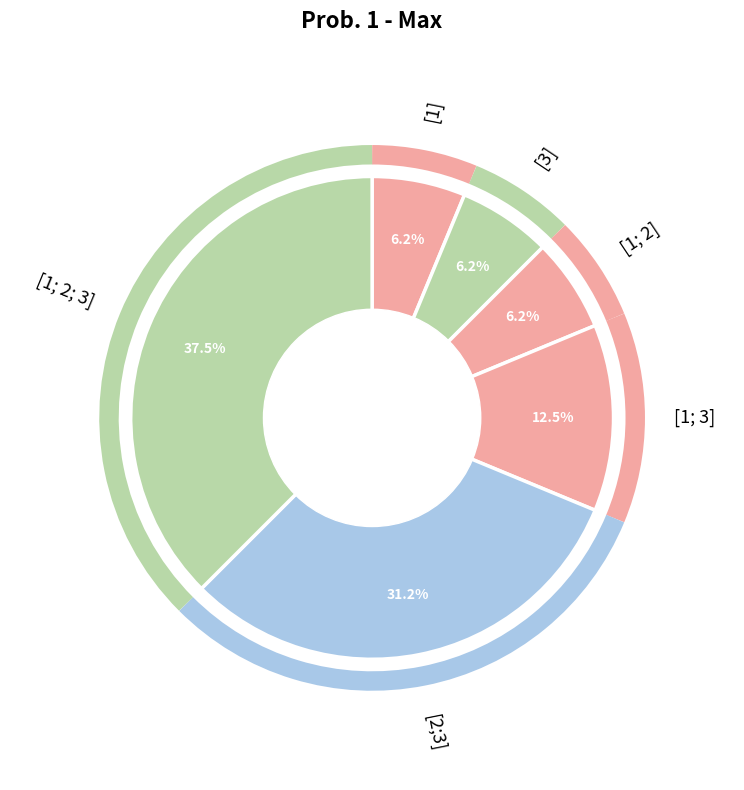

How many slices are in this pie chart?

6